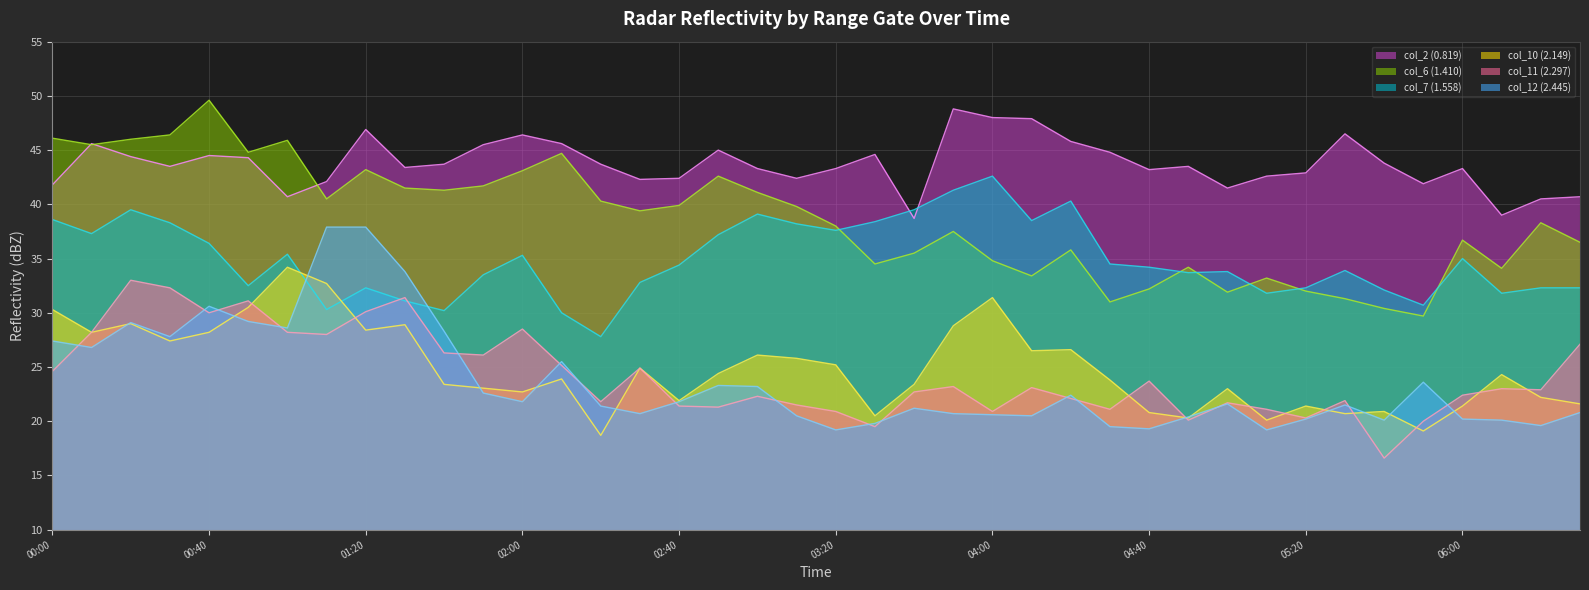

Is it true that col_6 (1.410) equals 43.2 at 01:20?

True